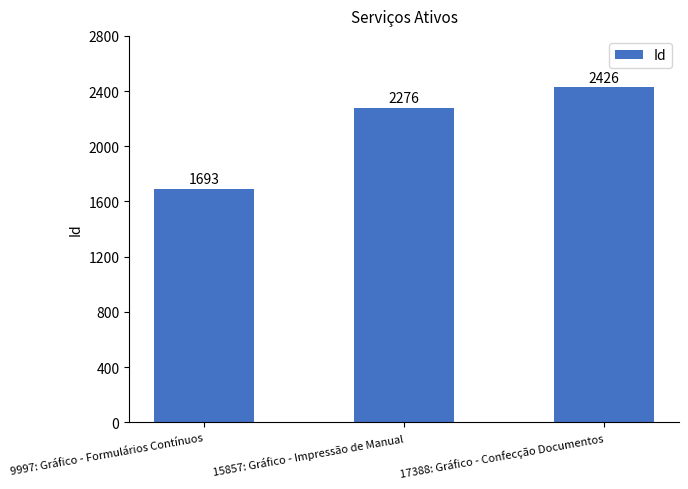

Which label corresponds to the largest value in the chart?

17388: Gráfico - Confecção Documentos